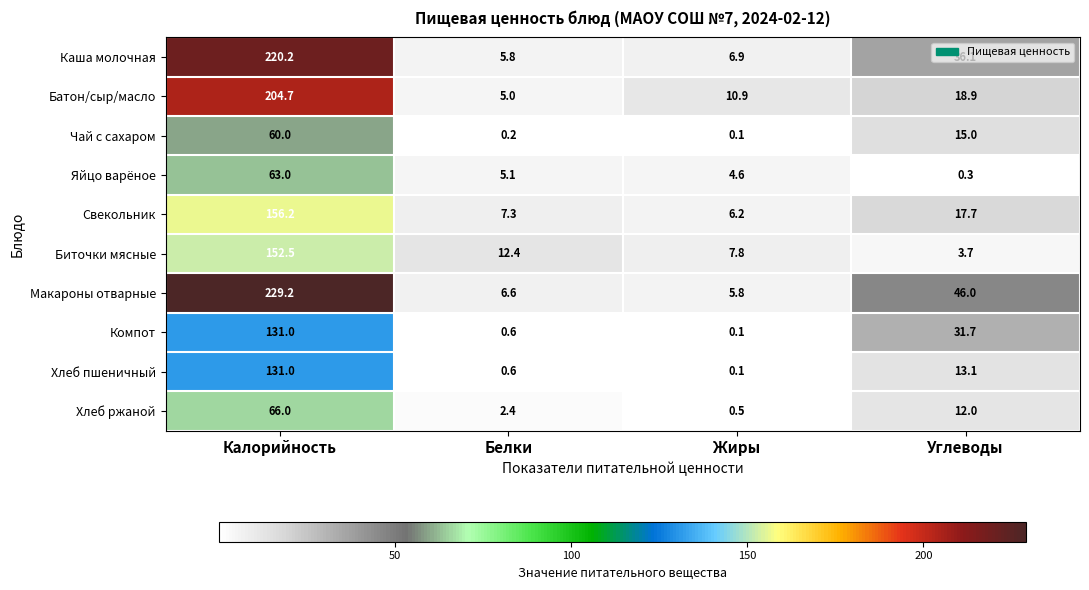

What is the sum of the Батон/сыр/масло values at Жиры and Калорийность?

215.6